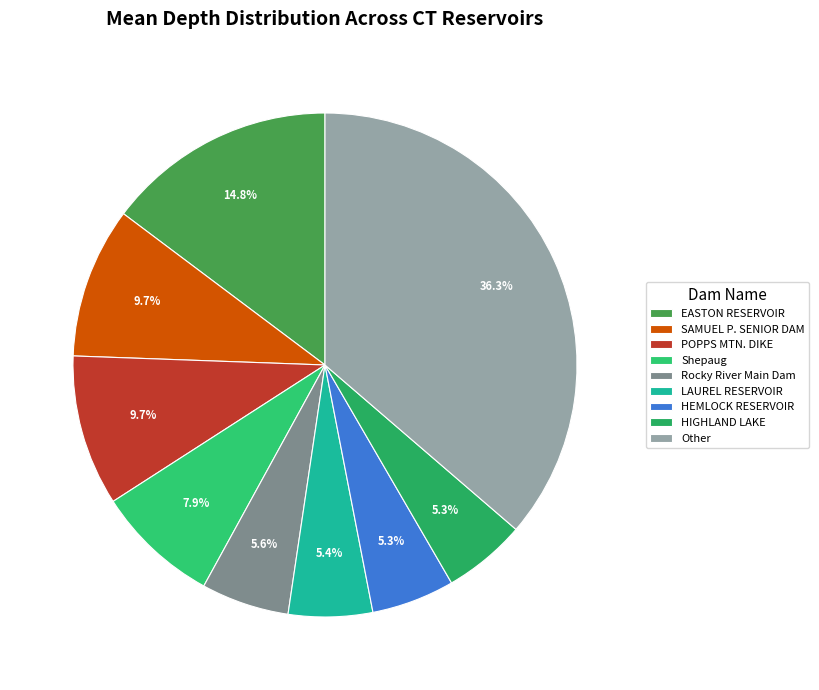

Count the number of slices in the pie.

9